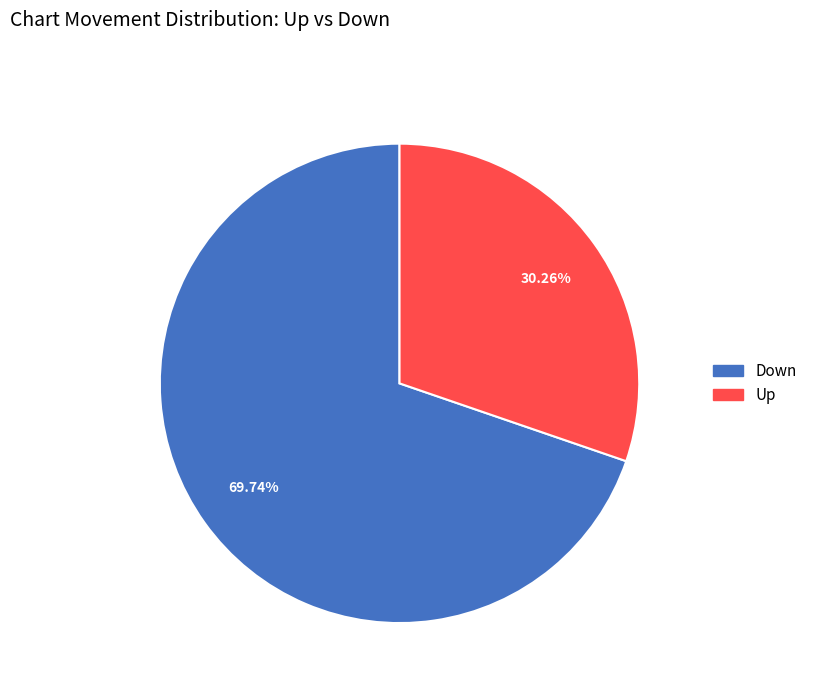

To the nearest percent, what is the difference between the largest and smallest slice percentages?

39%